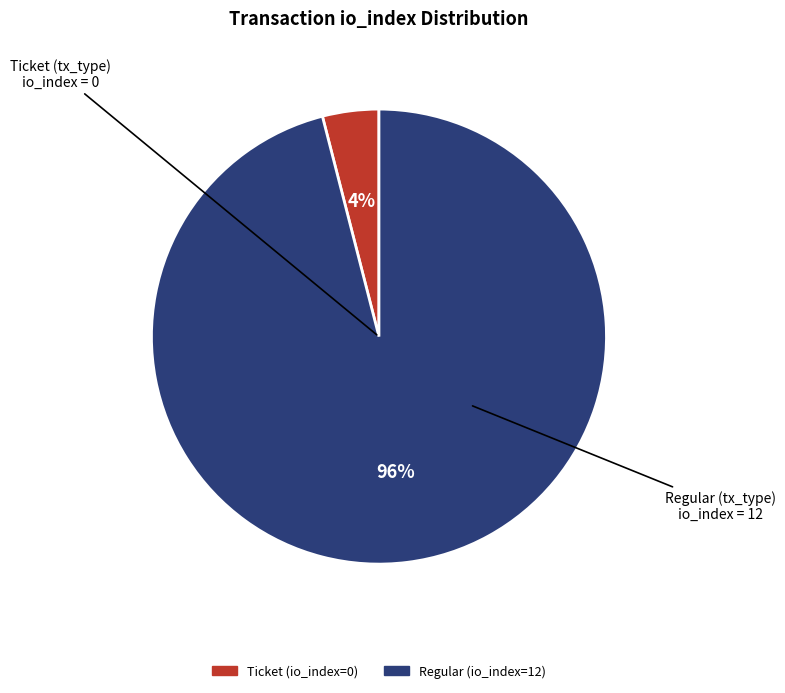

Which category has the biggest portion of the pie?

Regular (io_index=12)